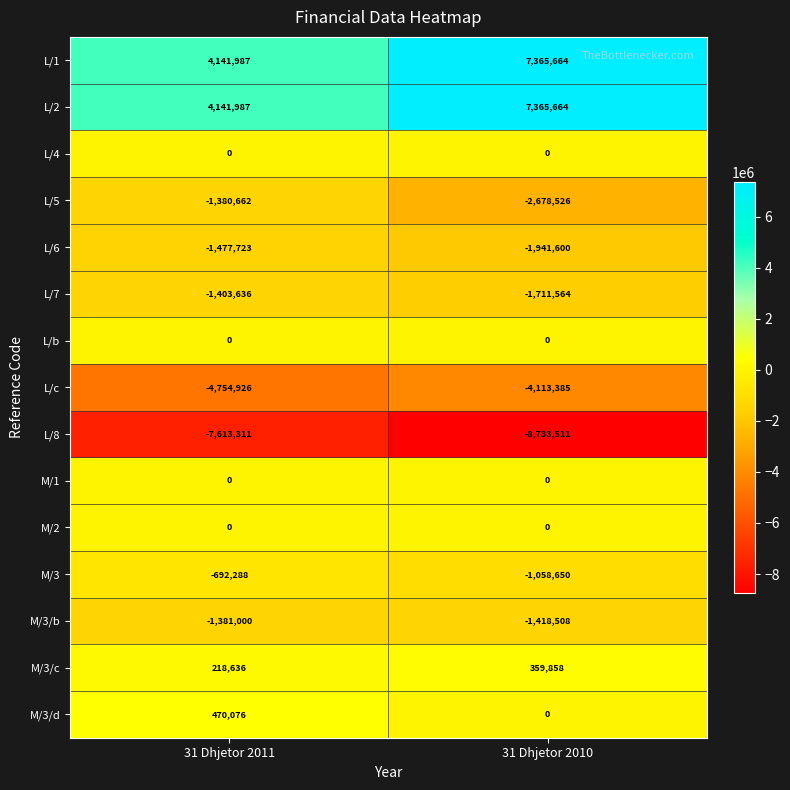

The M/2 series shows 0 at 31 Dhjetor 2011. True or false?

True